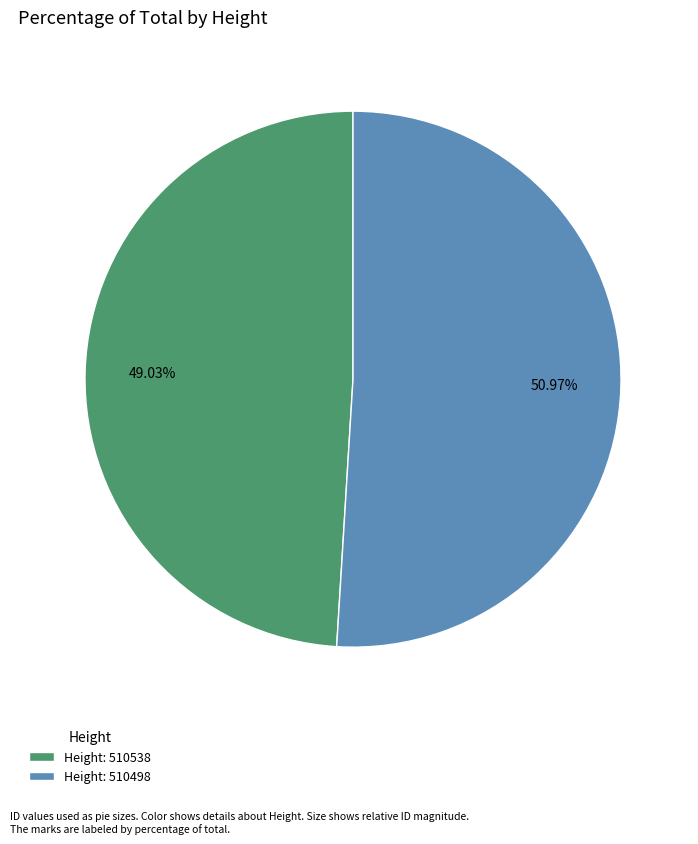

Count the number of slices in the pie.

2